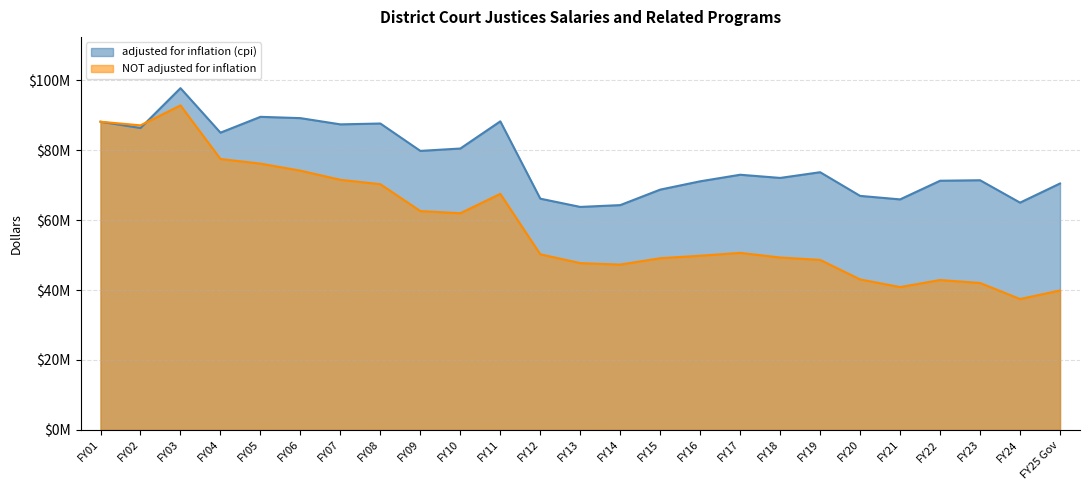

Which has a higher value, FY12 or FY02?

FY02